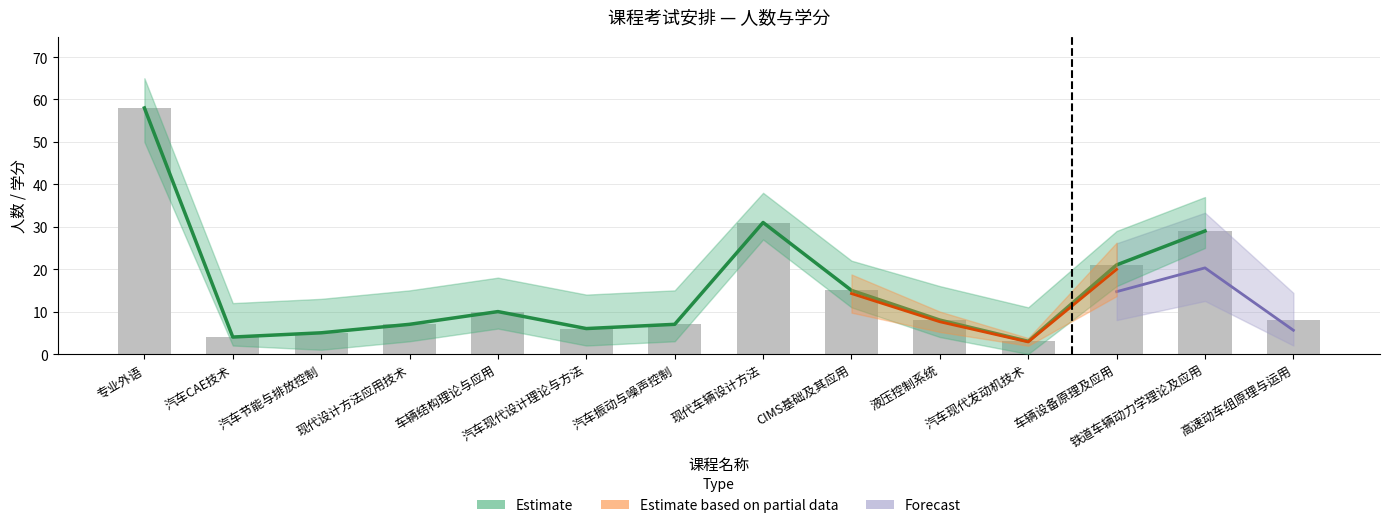

List the labels in order of value, smallest first.

汽车现代发动机技术, 汽车CAE技术, 汽车节能与排放控制, 汽车现代设计理论与方法, 现代设计方法应用技术, 汽车振动与噪声控制, 液压控制系统, 高速动车组原理与运用, 车辆结构理论与应用, CIMS基础及其应用, 车辆设备原理及应用, 铁道车辆动力学理论及应用, 现代车辆设计方法, 专业外语